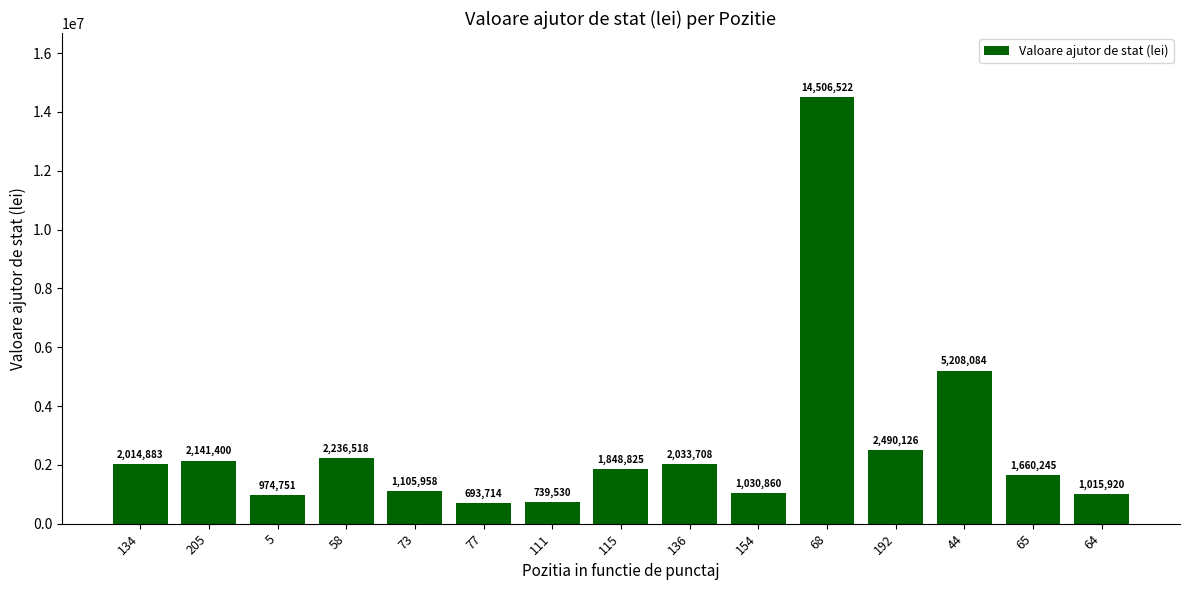

What position from the right is 154?

6